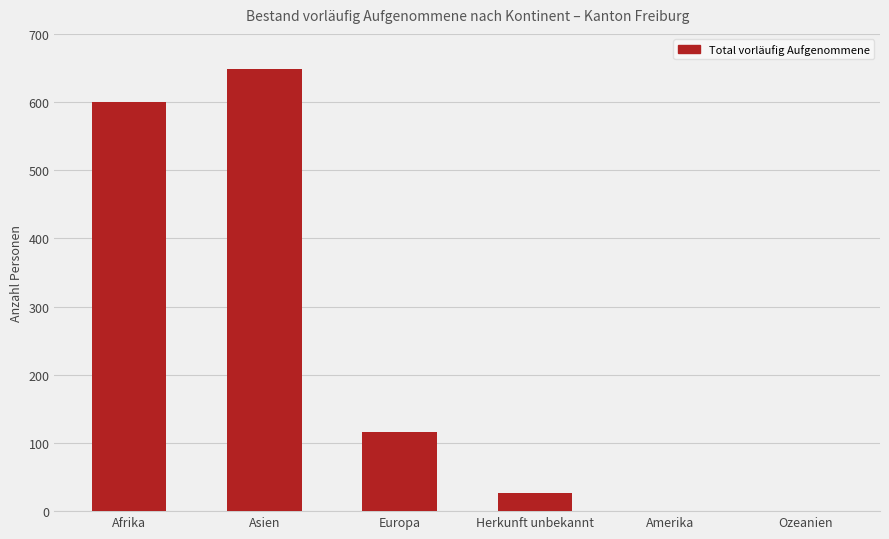

The chart shows a value of 116 at Europa. True or false?

True